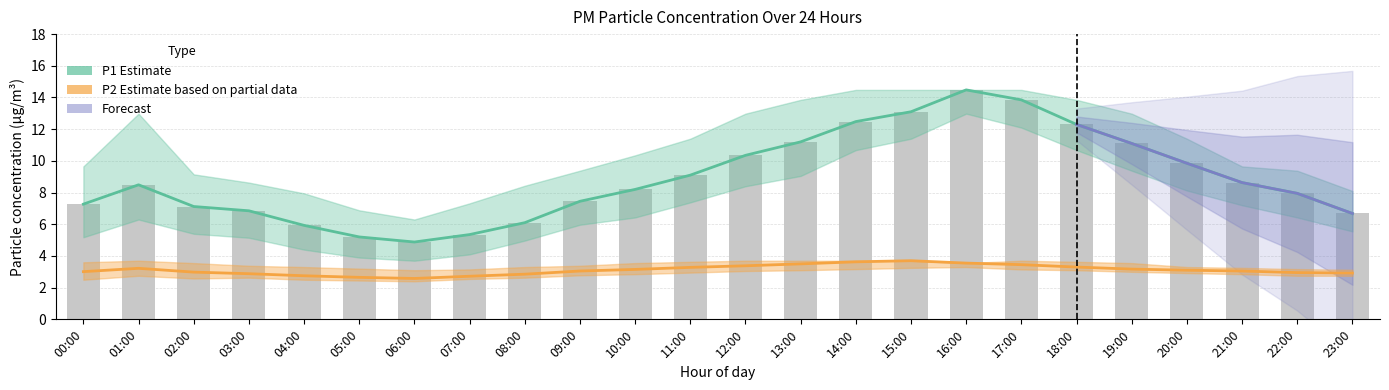

What is the approximate value of P1 at 00:00?

7.3